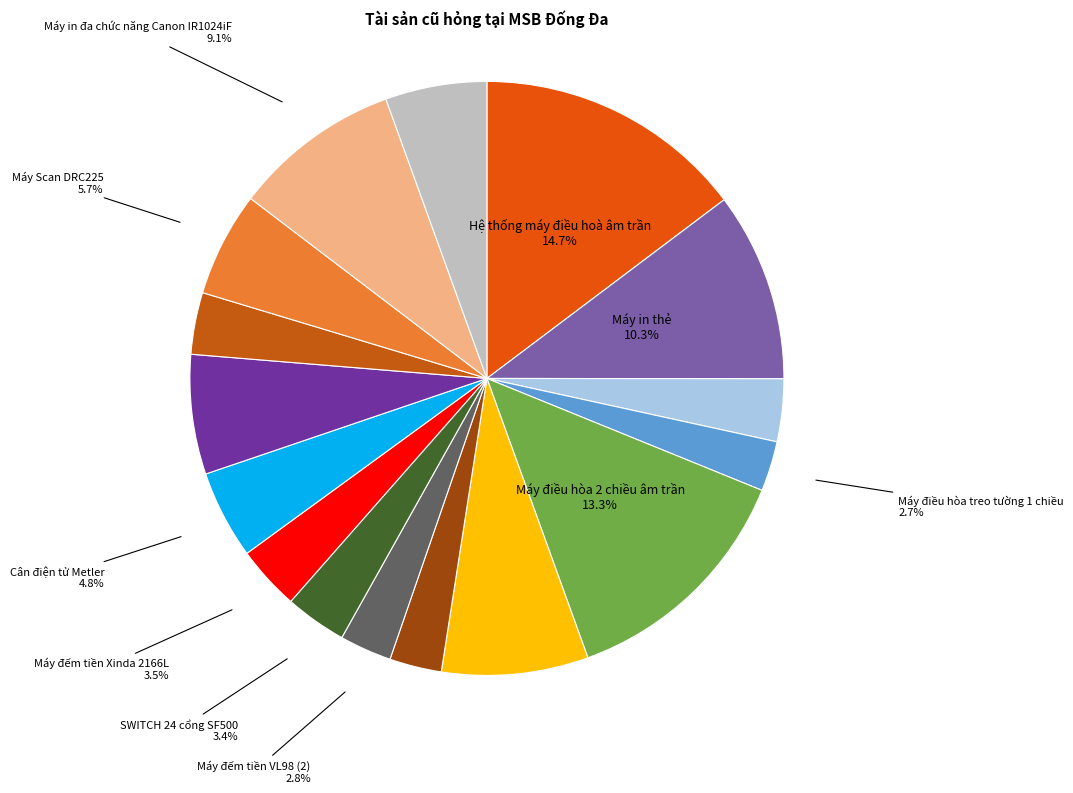

Do Máy điều hòa treo tường 1 chiều and Máy điều hòa 2 chiều âm trần together represent more than half of the pie?

No